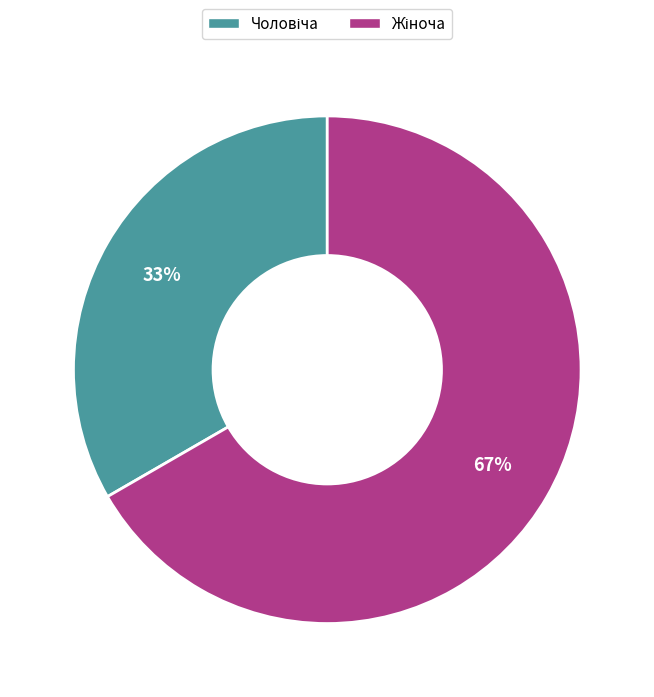

How many slices are in this pie chart?

2